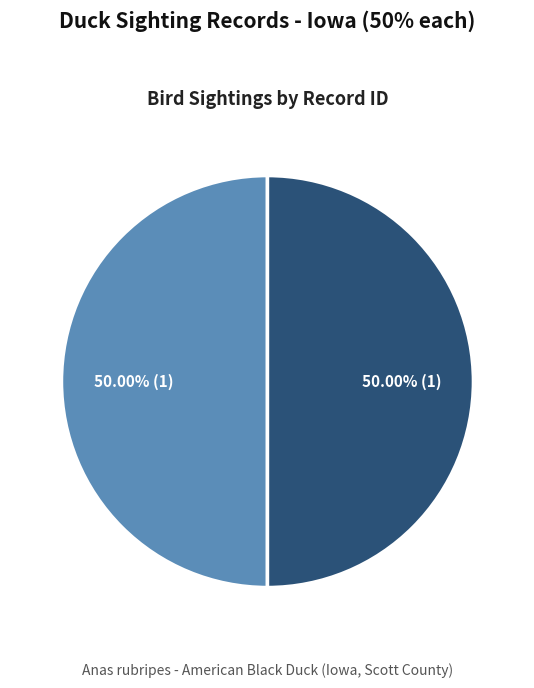

Which slice is the smallest?

78864